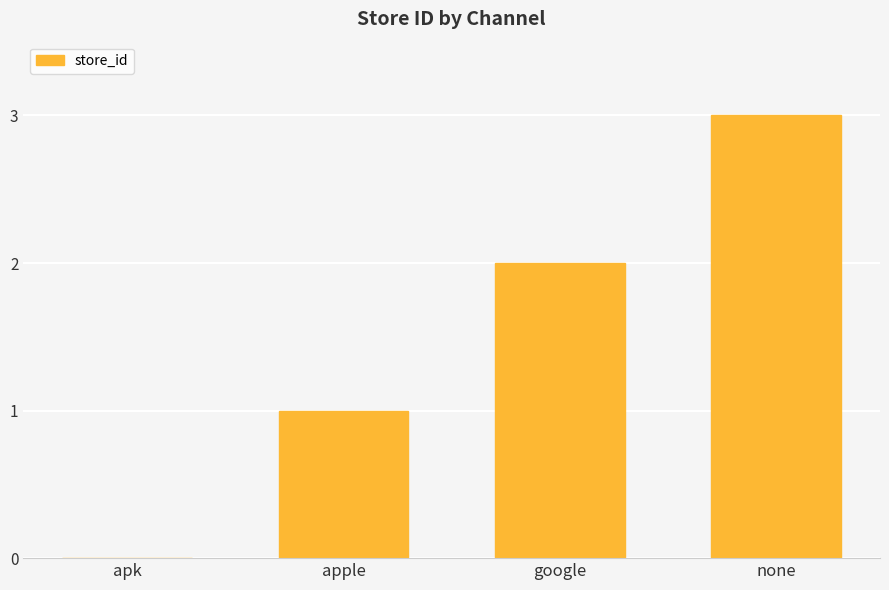

At which category does the chart reach its peak across all series?

none